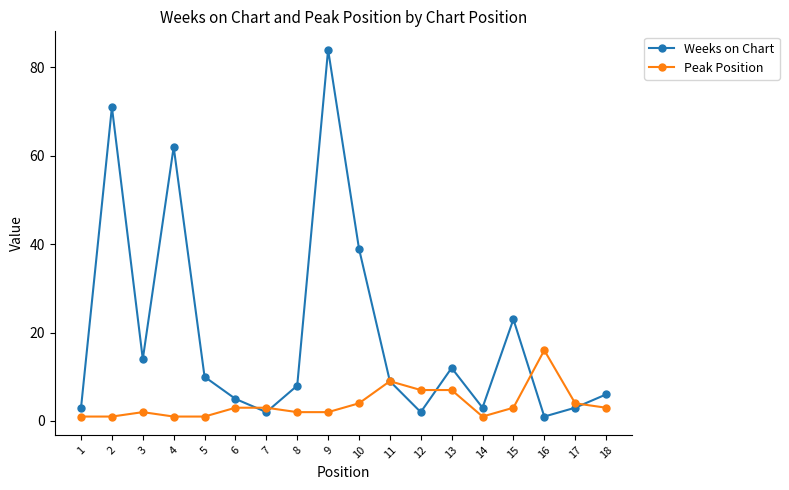

At which category does the chart reach its peak across all series?

9